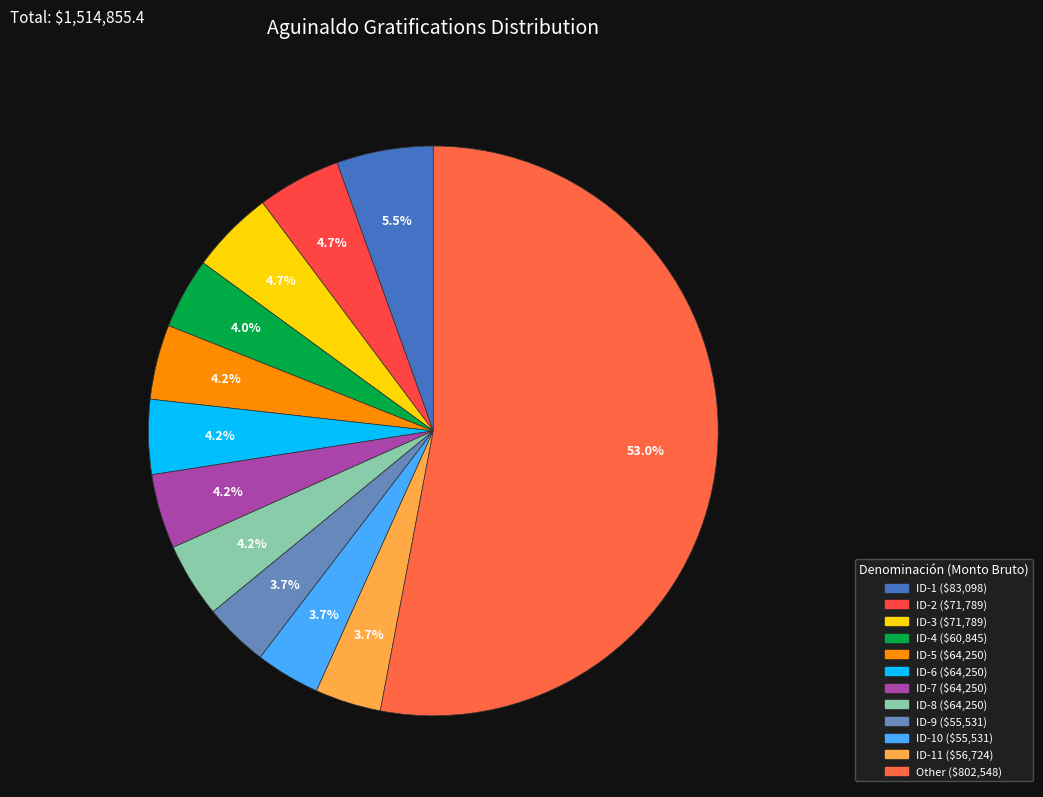

How many segments does this pie chart have?

12